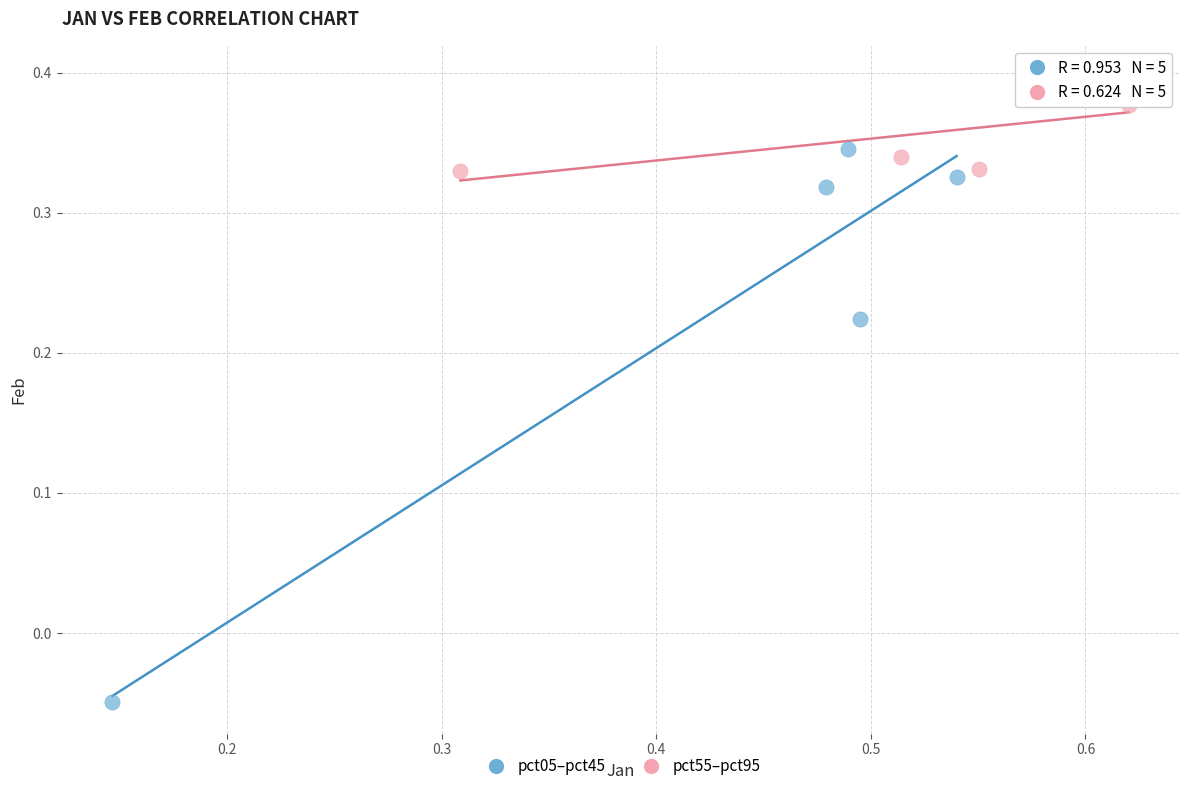

Which series reaches the minimum Y coordinate?

pct05–pct45